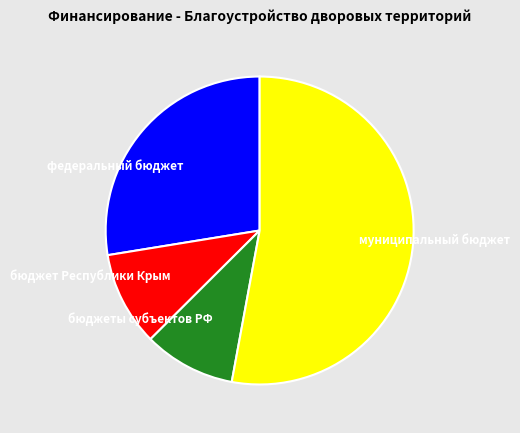

Does муниципальный бюджет represent more than half of the total?

Yes